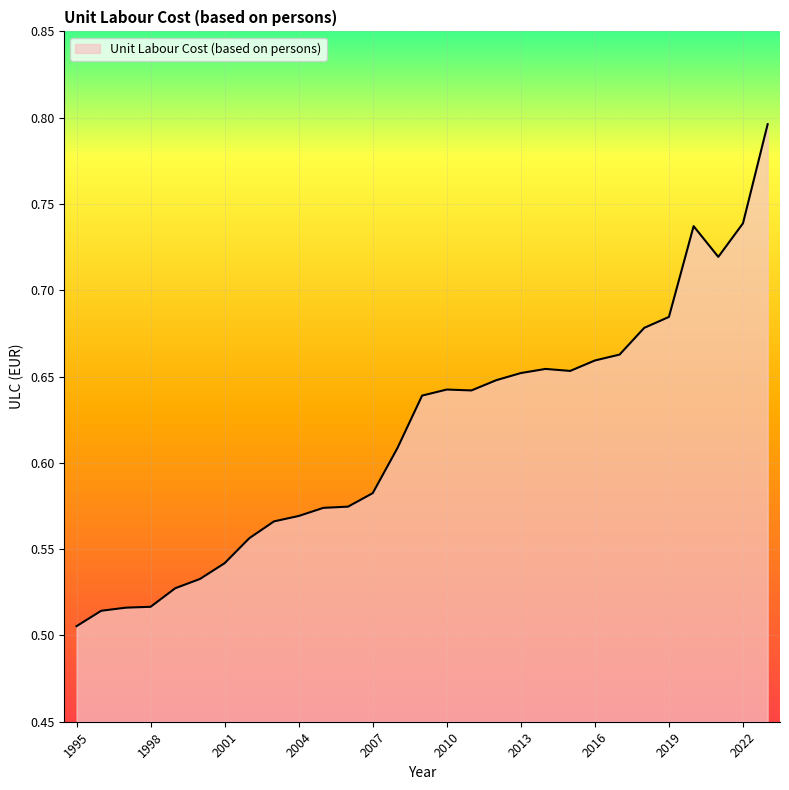

What is the greatest value displayed?

0.8